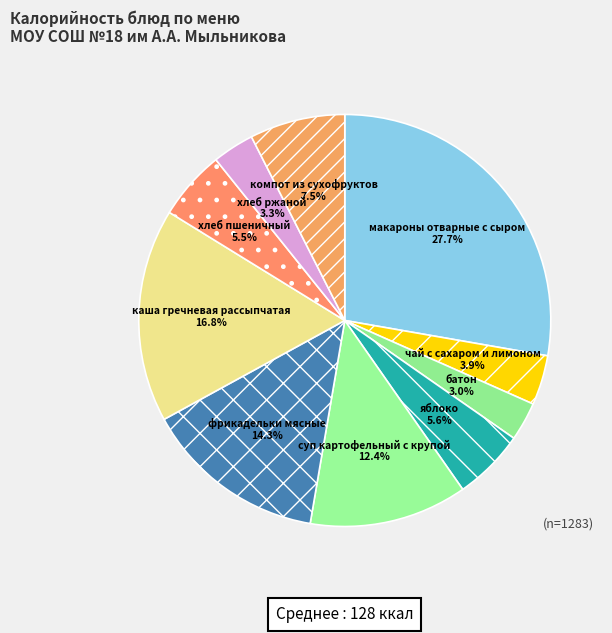

To the nearest percent, what is the average slice percentage?

10%